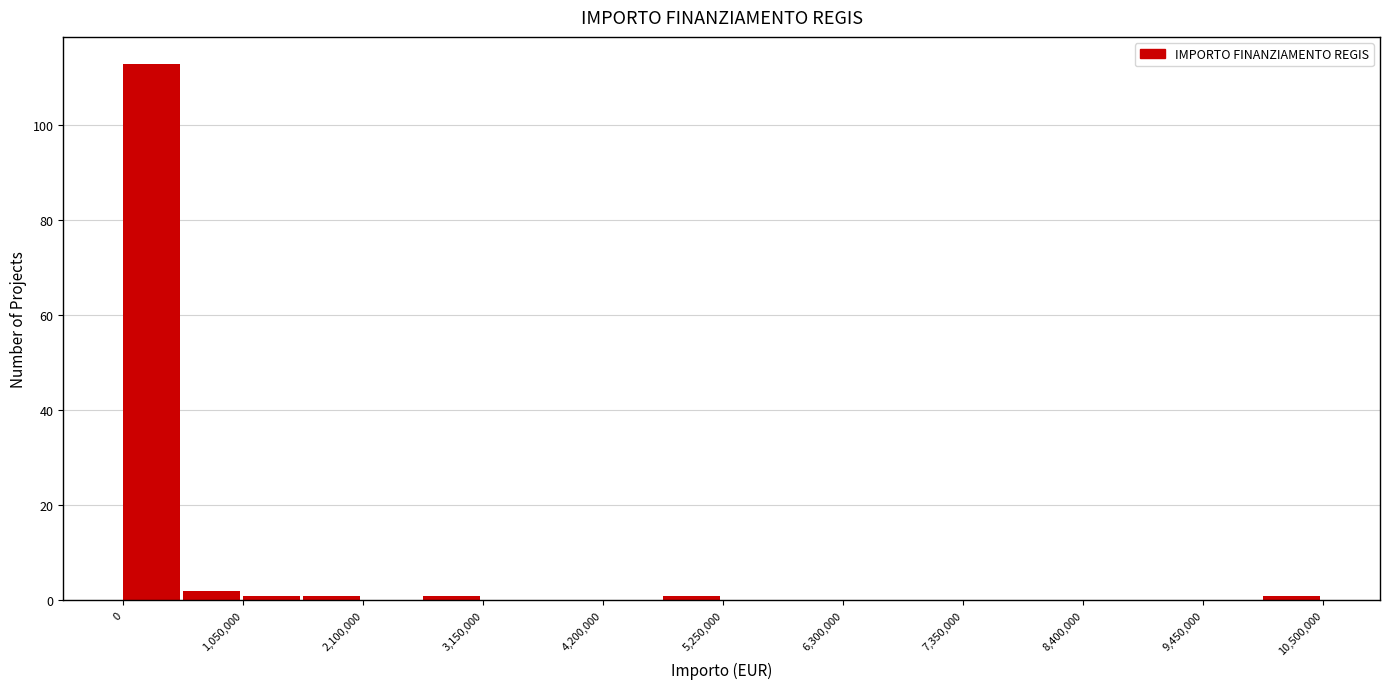

Around what value on the x-axis is the tallest bar? Give the approximate position of its centre, as read against the axis.

200000